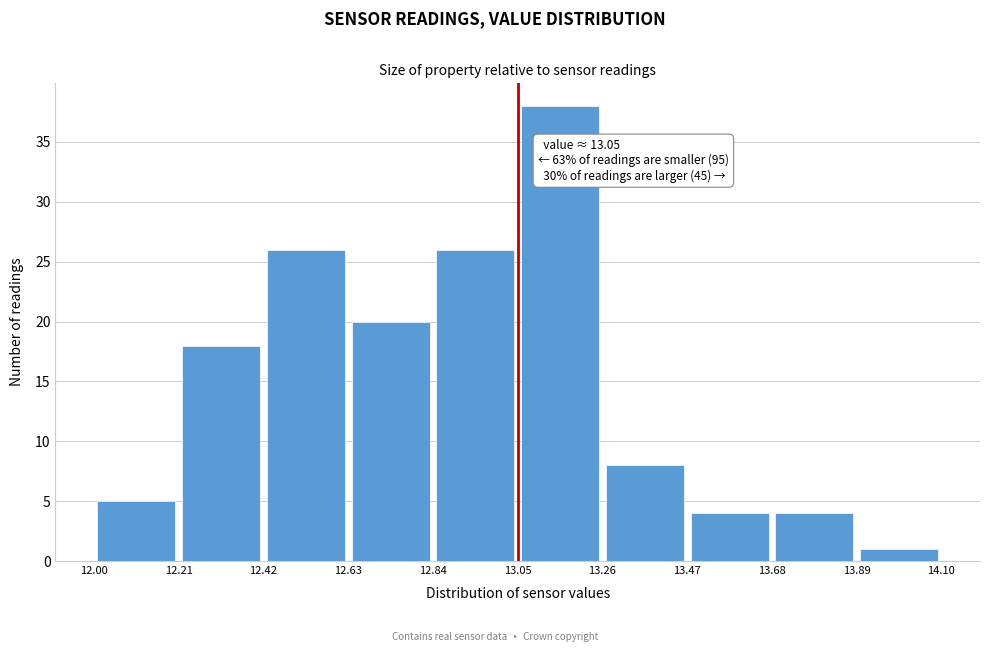

Over which range of the x-axis is the bar tallest?

13.05 to 13.26